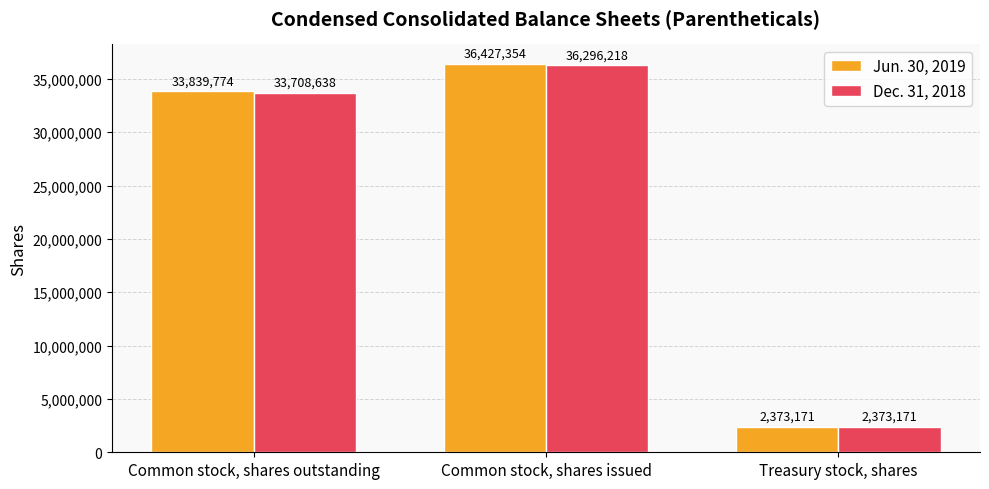

Is the value of Jun. 30, 2019 at Common stock, shares outstanding greater than the value of Dec. 31, 2018 at Treasury stock, shares?

Yes